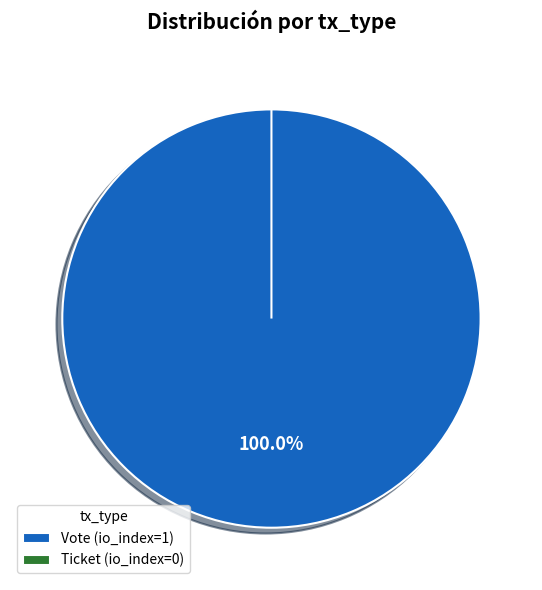

Is Ticket the majority of the pie?

No